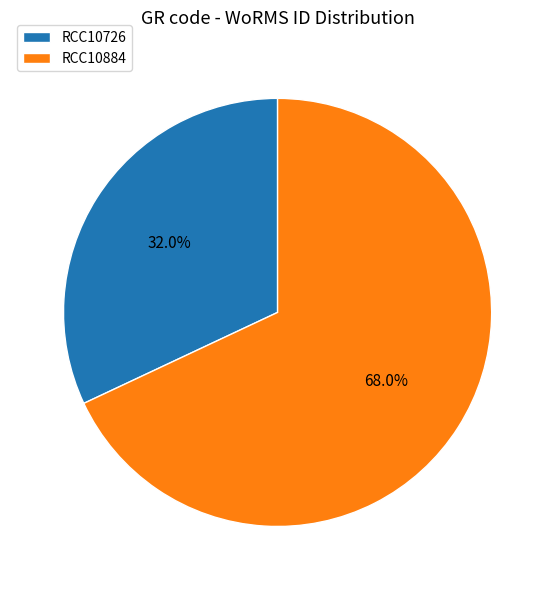

What percentage do RCC10726 and RCC10884 together represent?

100.0%